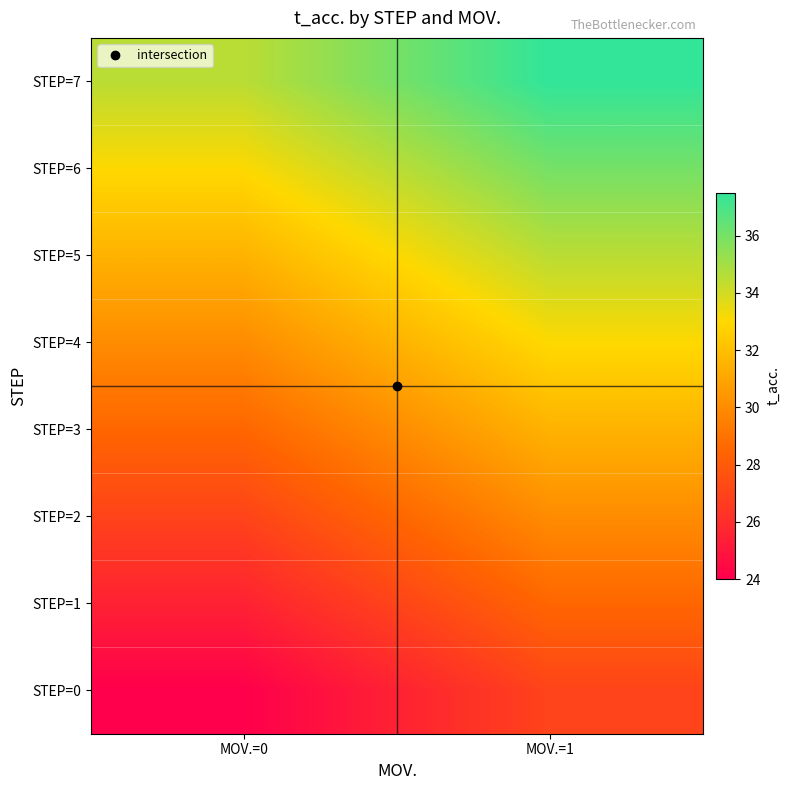

At how many categories does at least one series exceed 33?

2